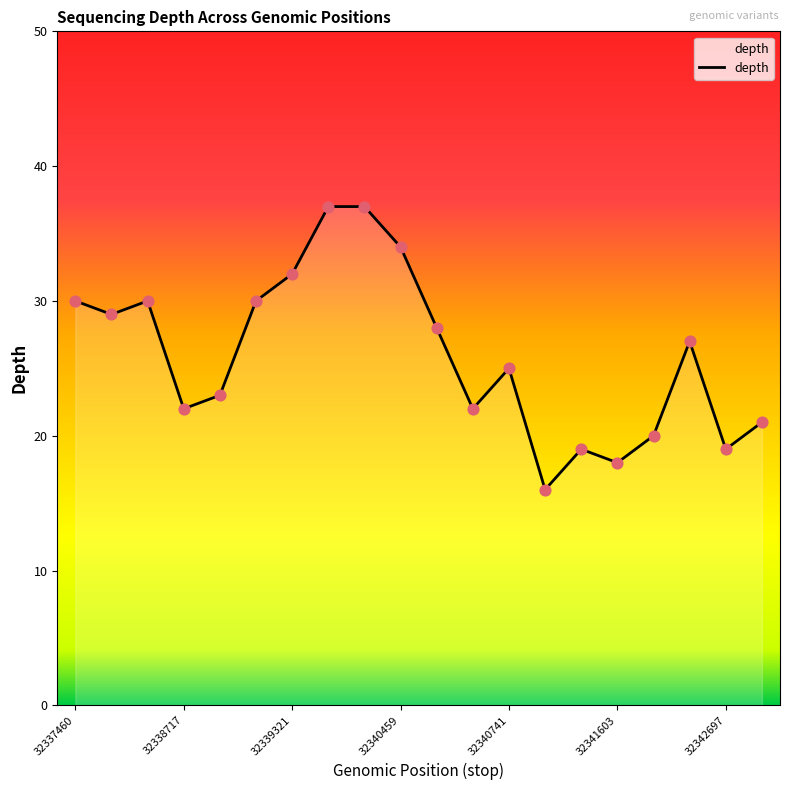

What is the minimum value shown in the chart?

16